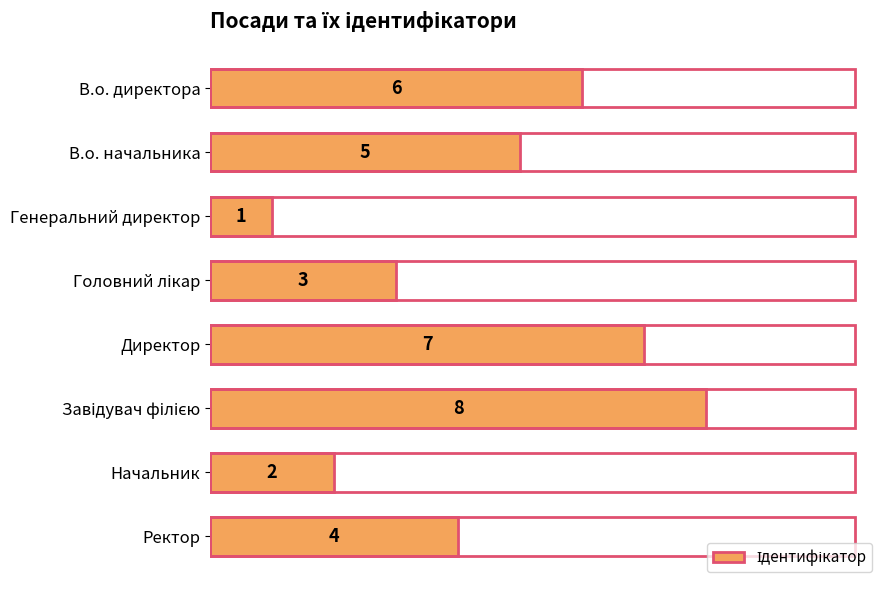

At which category does the chart reach its minimum across all series?

Генеральний директор